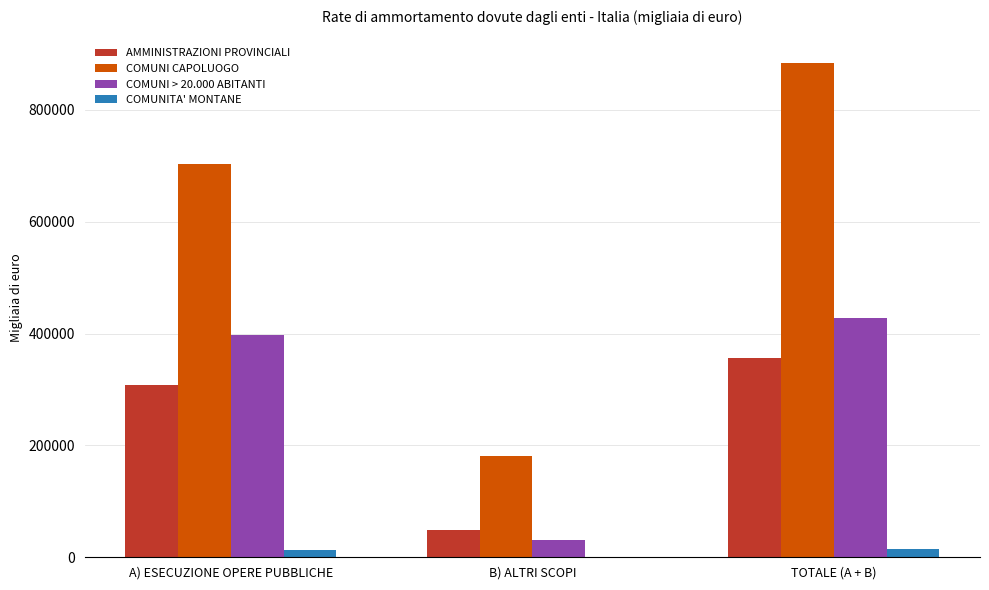

Where is COMUNITA' MONTANE nearest to the value 7732?

A) ESECUZIONE OPERE PUBBLICHE